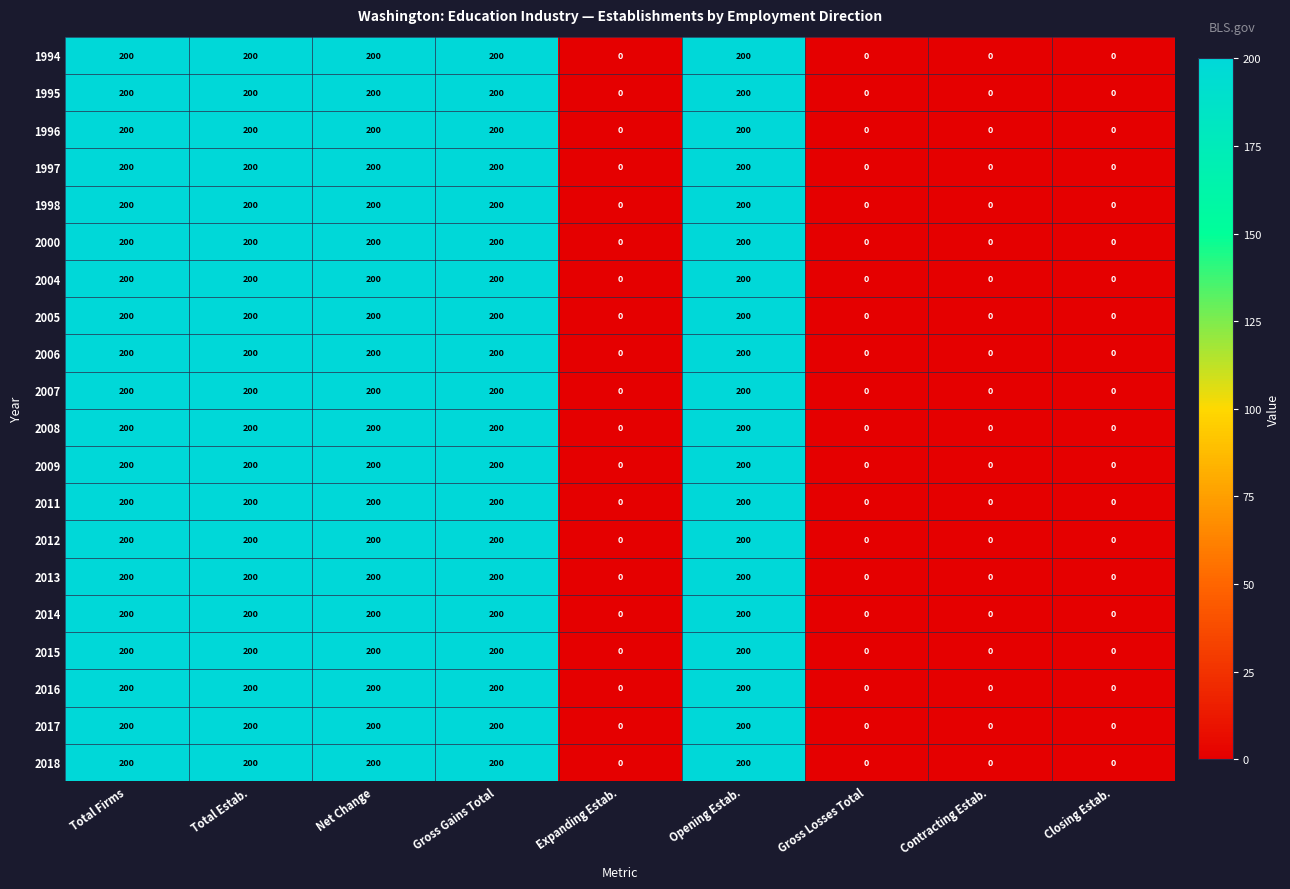

How many data points does each series have?

9